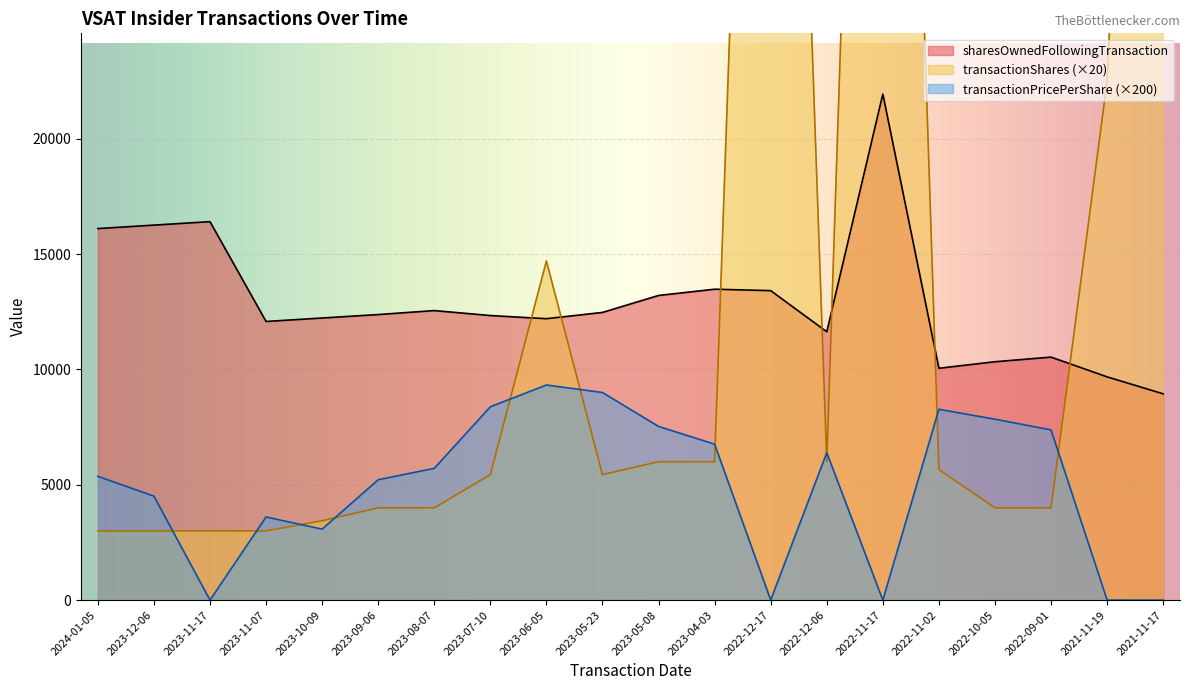

The value of sharesOwnedFollowingTransaction at 2023-11-07 is 19148.7. True or false?

False